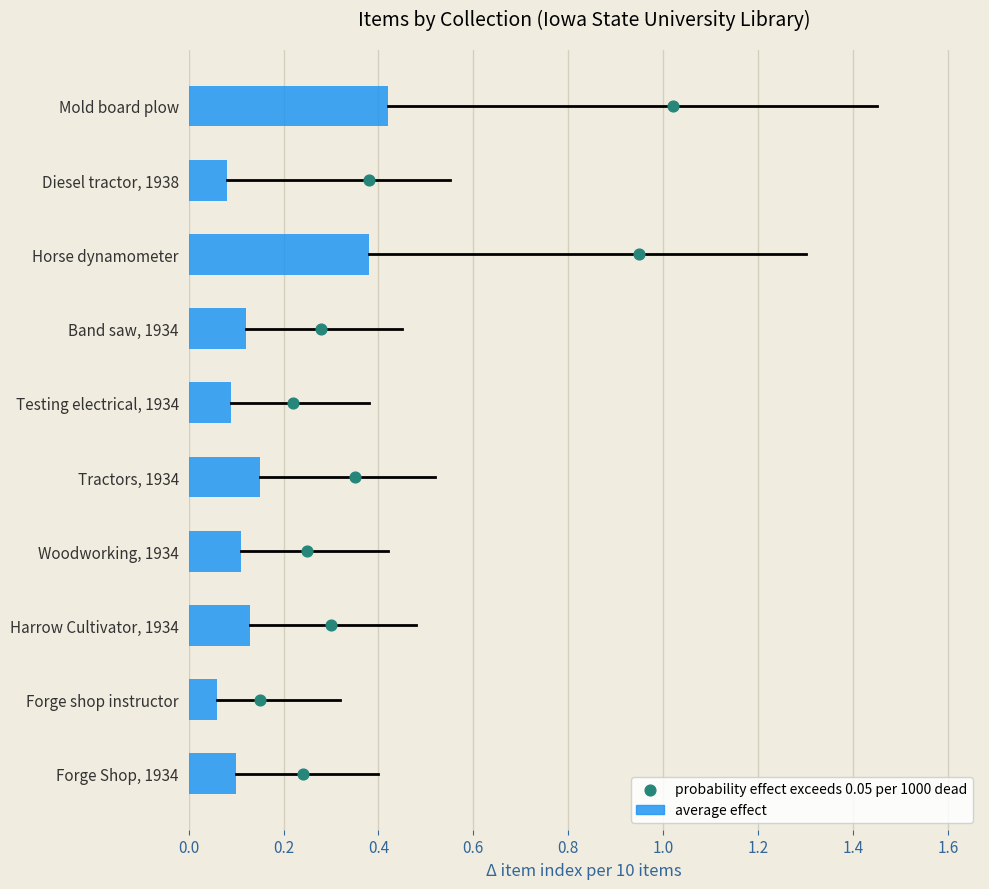

What are all the series names shown in the legend?

average effect, probability effect exceeds 0.05 per 1000 dead